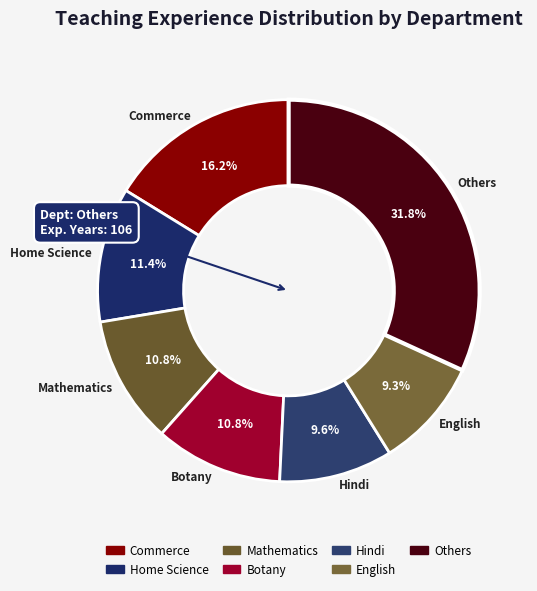

Does English account for over 50% of the chart?

No